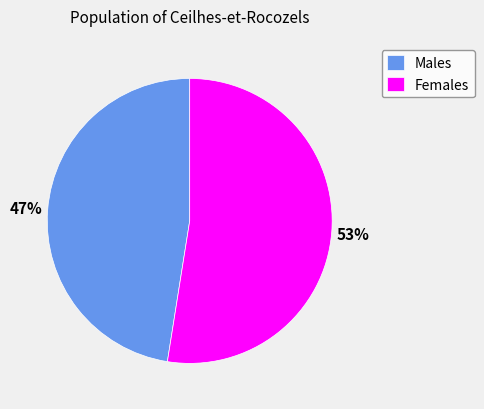

Which category has the biggest portion of the pie?

Females